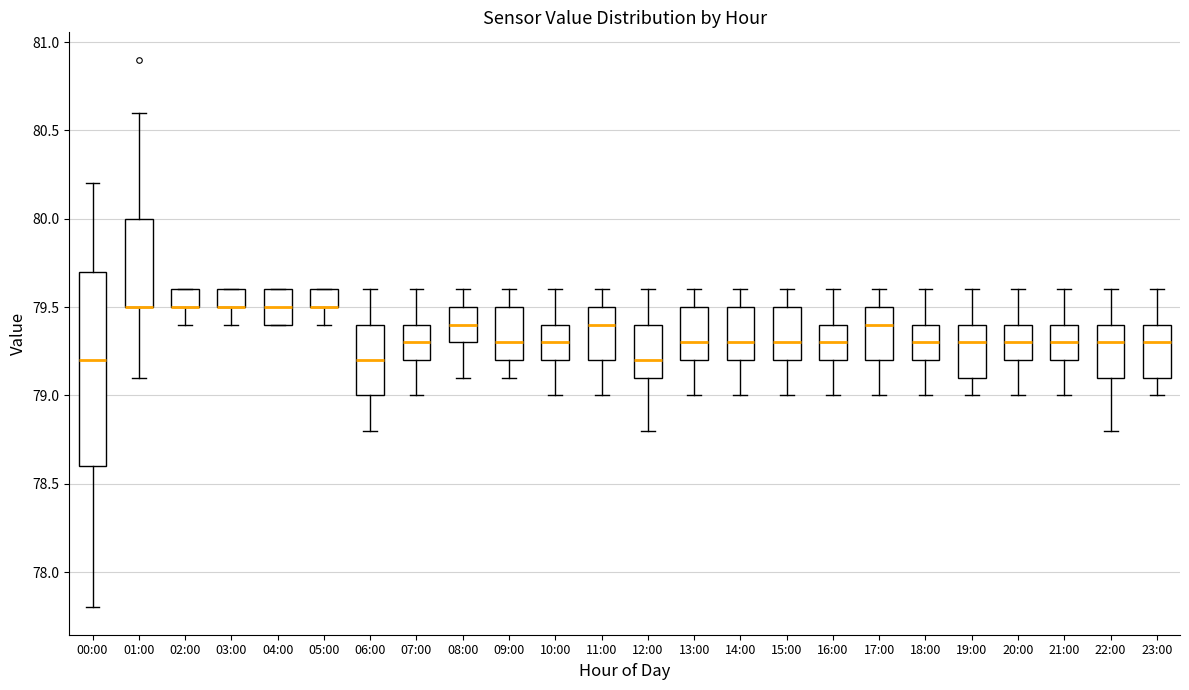

Which box is the tallest, from its lower edge to its upper edge?

00:00